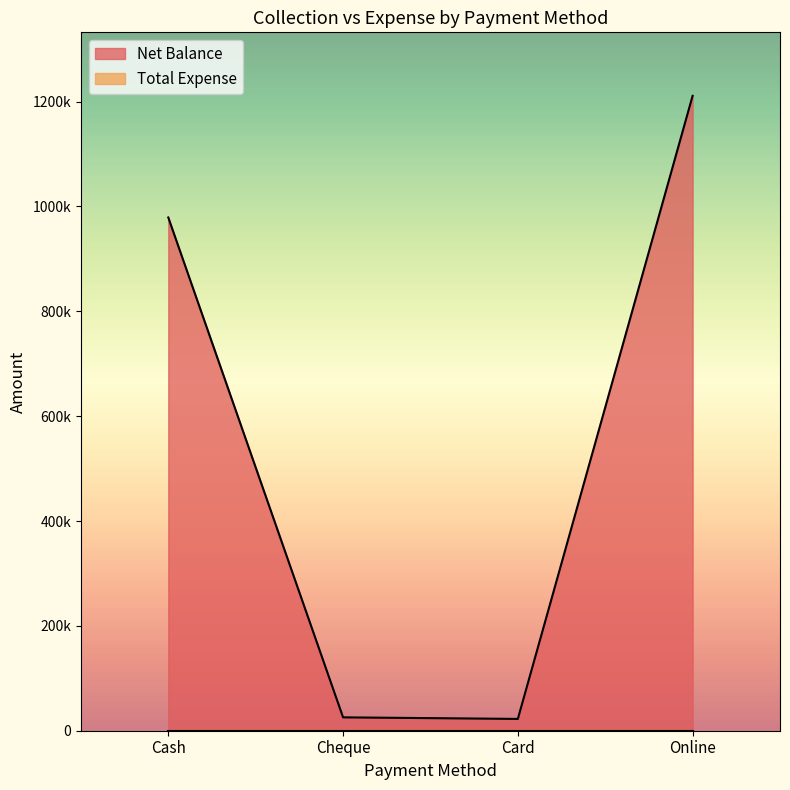

How many values are below 978900?

2